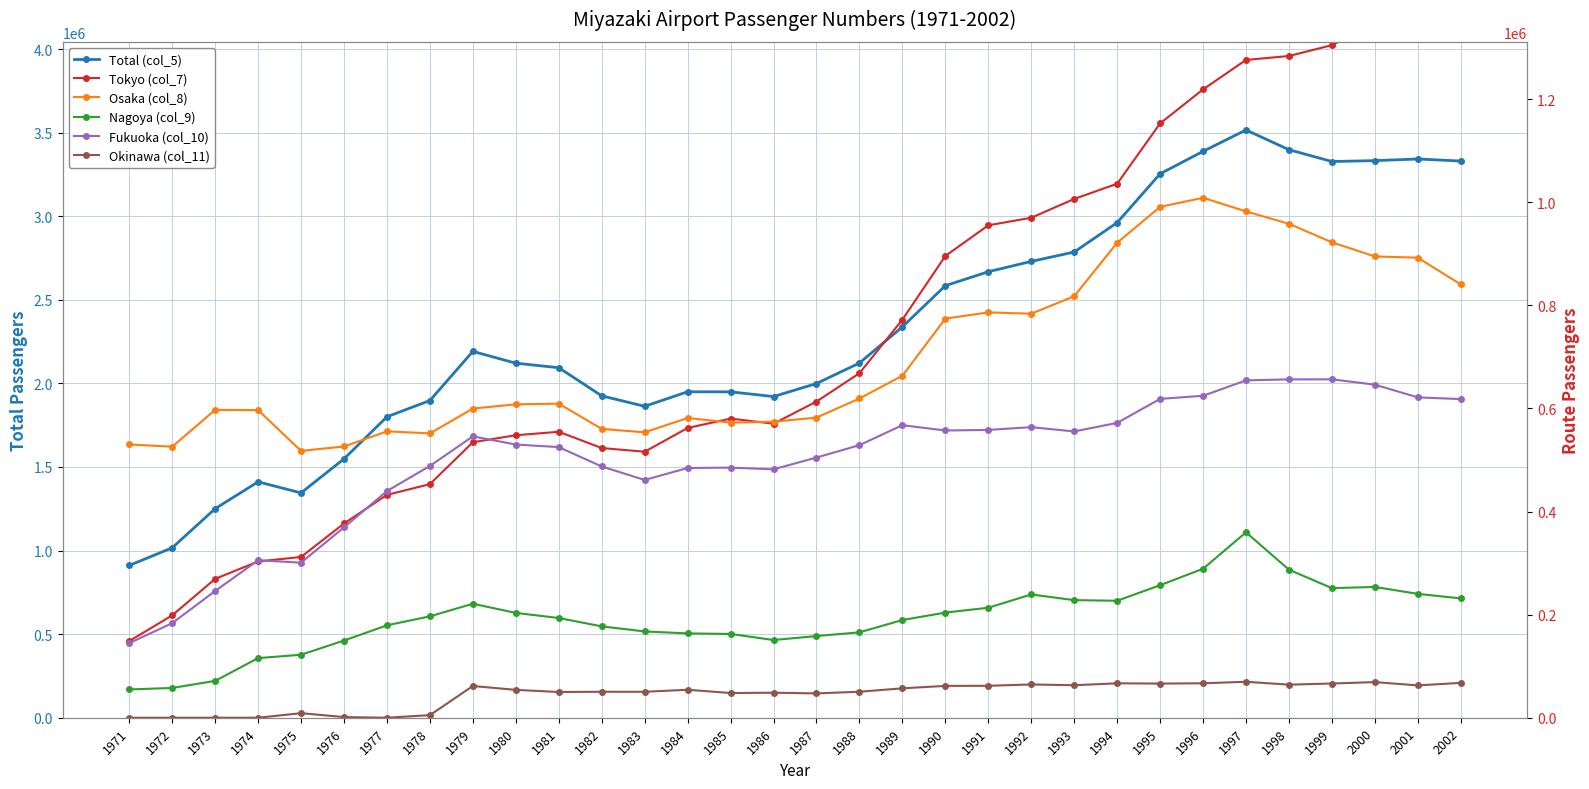

At which category does Okinawa (col_11) reach its first local valley?

1977